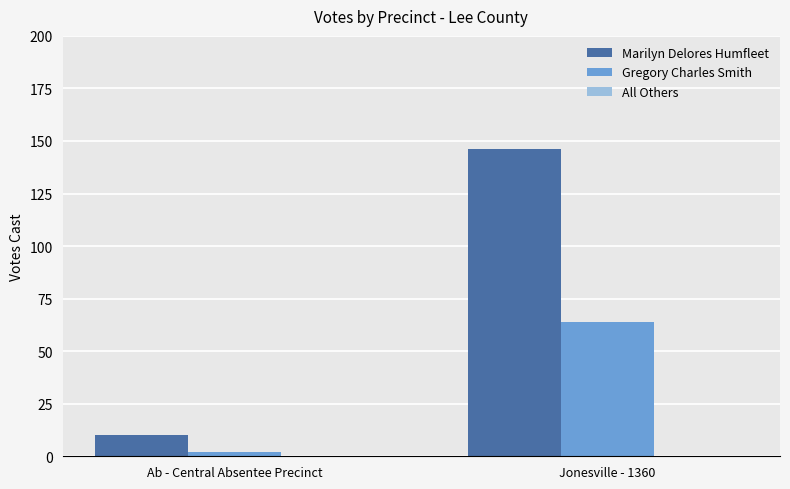

How many distinct data groups are displayed?

2